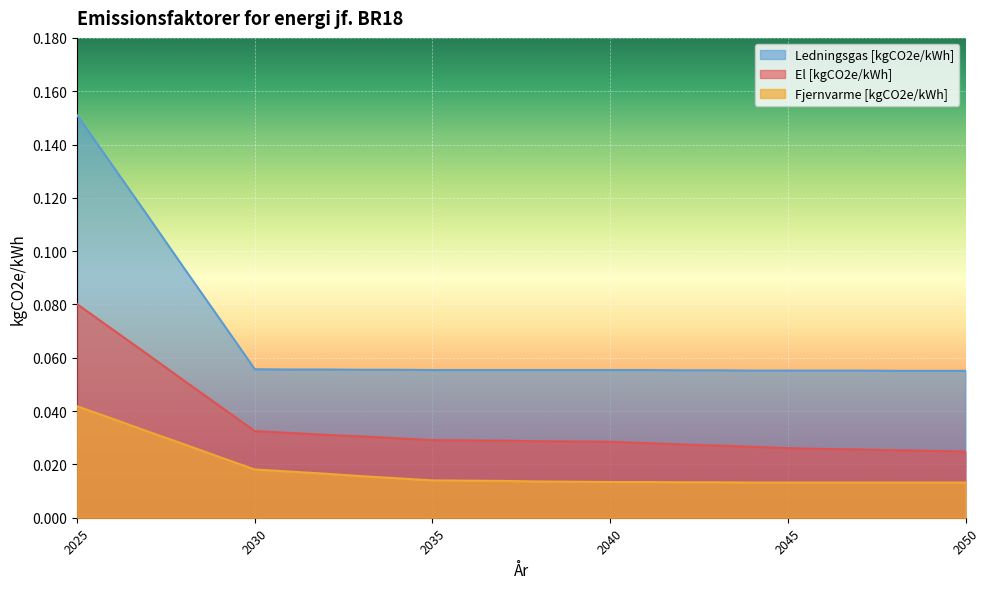

True or false: Ledningsgas [kgCO2e/kWh] has more than 2 interior local peaks.

False